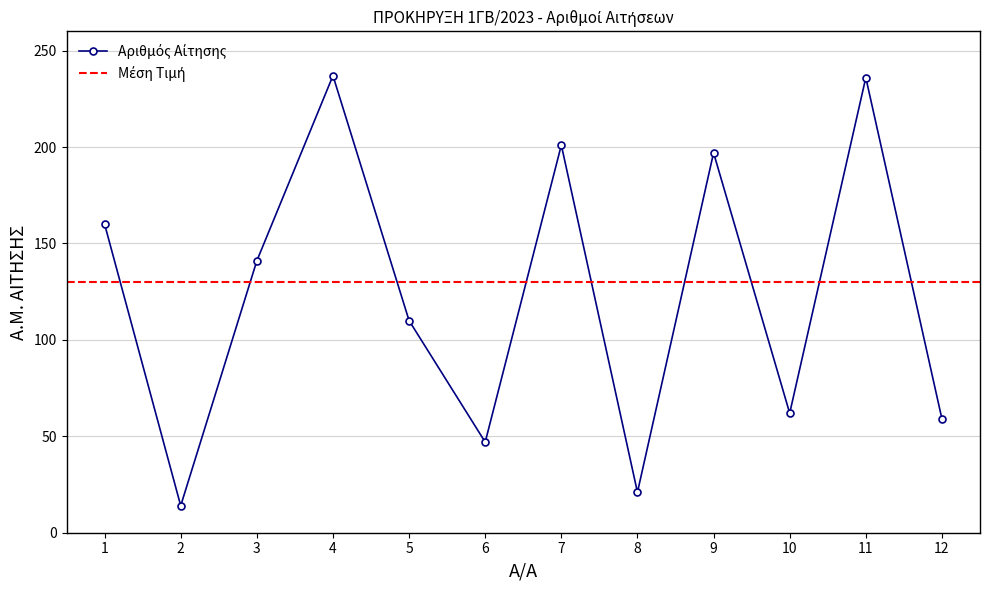

The value at 10 is 31. True or false?

False